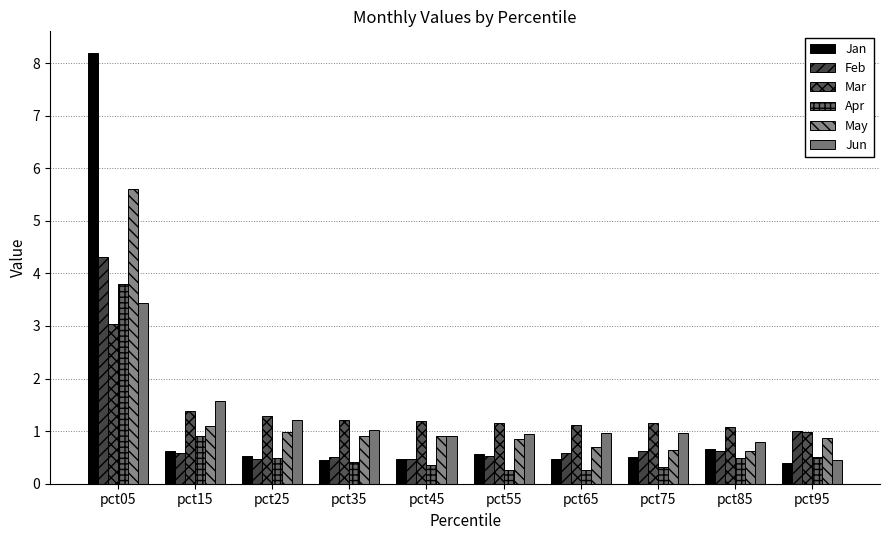

What is the difference between the maximum and minimum values in the Jan series?

7.8